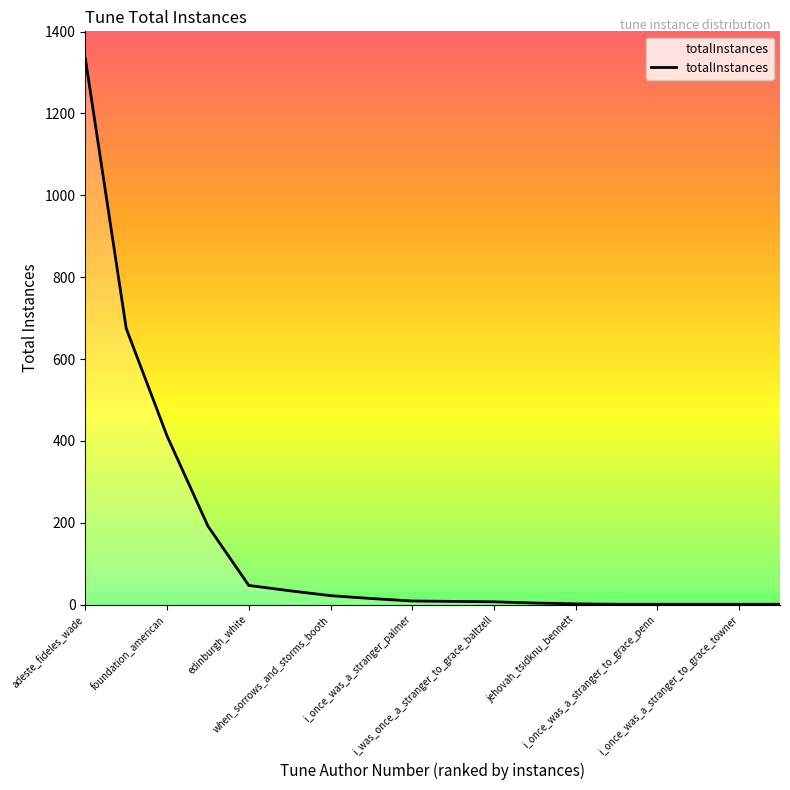

Count the number of values greater than 9.

8